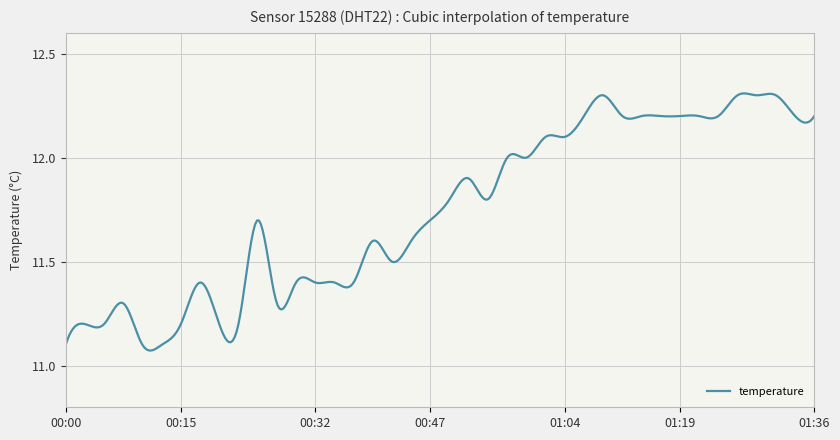

What is the difference between the maximum and minimum values?

1.2